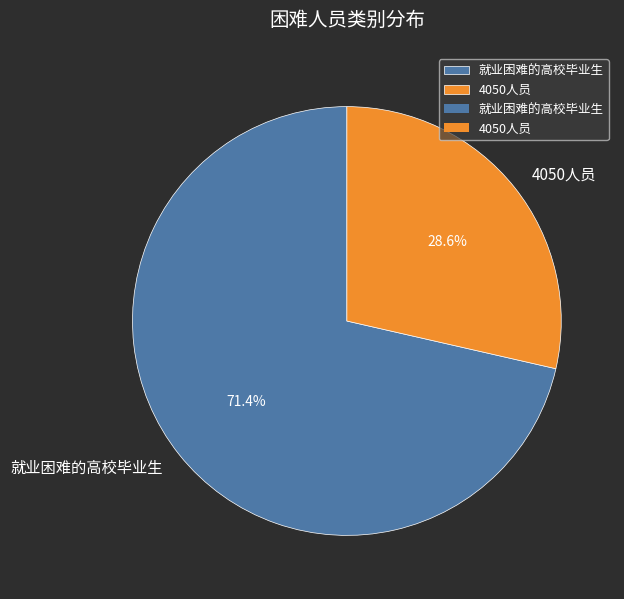

How many slices are in this pie chart?

2